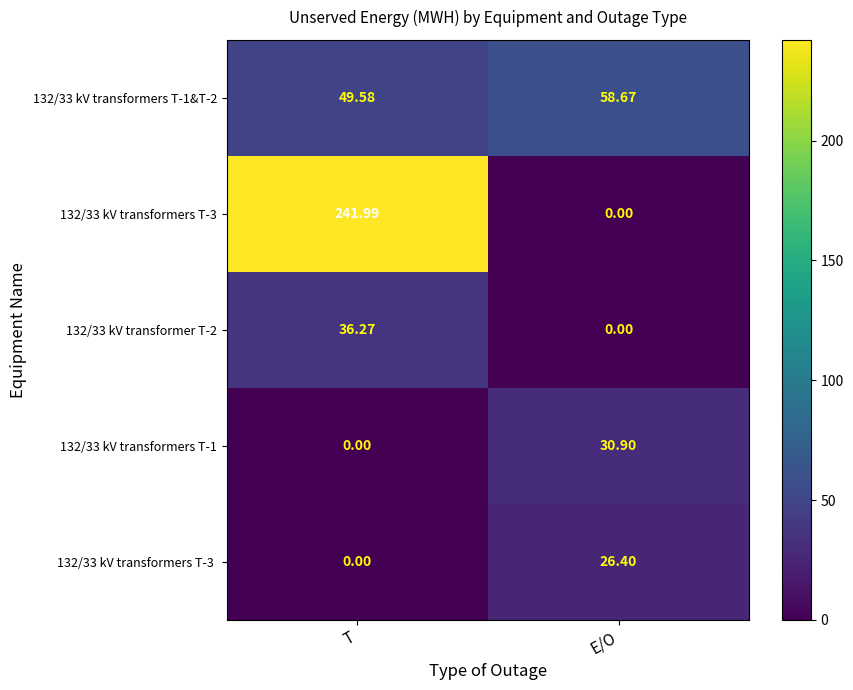

List the labels in order of 132/33 kV transformer T-2 value, largest first.

T, E/O